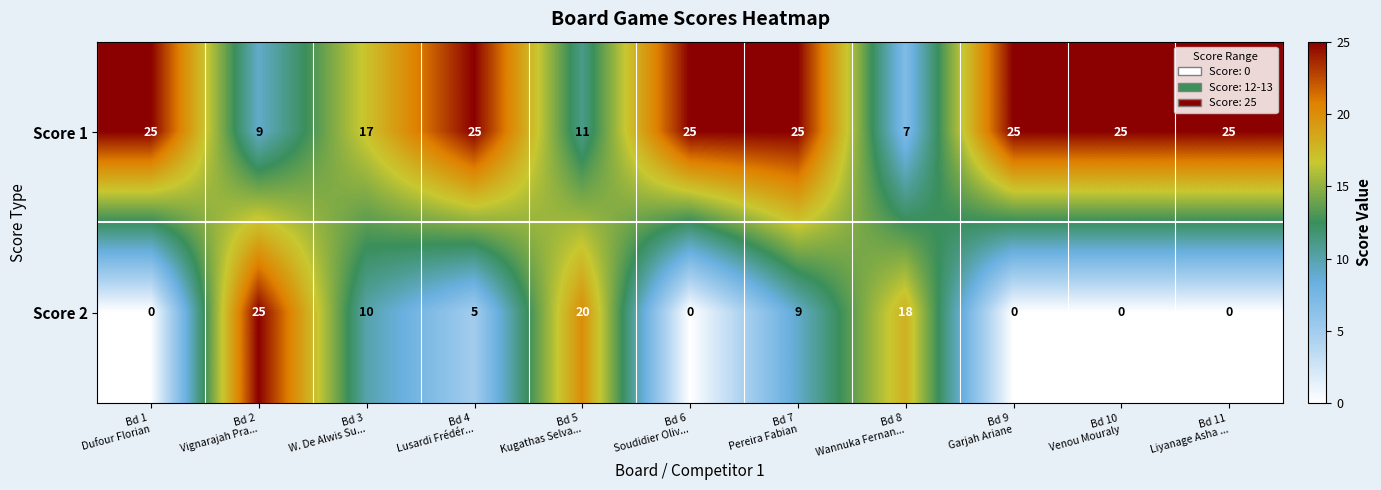

What is the difference between the second highest and second lowest values in the Score 2 series?

20